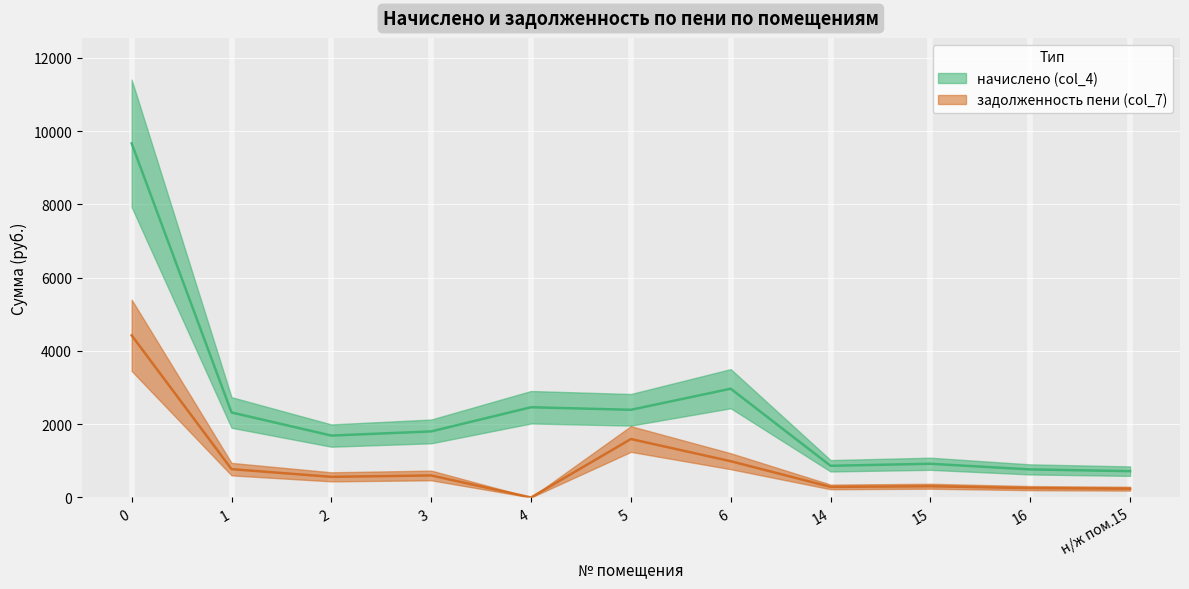

Reading right to left, extract all data points from this chart.

начислено (col_4): 718.5	766.2	920.2	865.2	2969.5	2393.9	2463.5	1803.7	1690.0	2320.6	9667.2
задолженность пени (col_7): 239.5	255.4	306.7	288.4	989.8	1595.9	0.0	601.2	563.3	773.5	4426.5